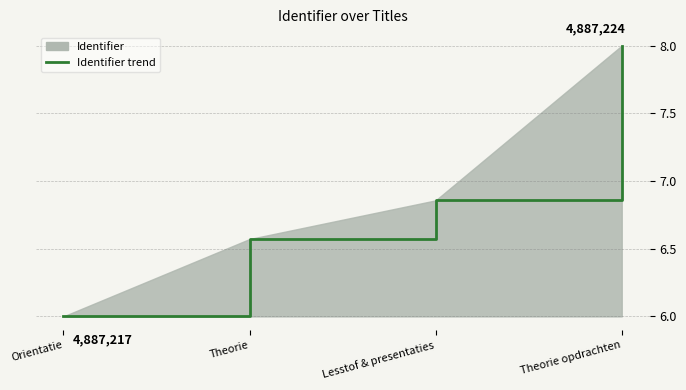

What is the difference between the maximum and second lowest values?

1.4